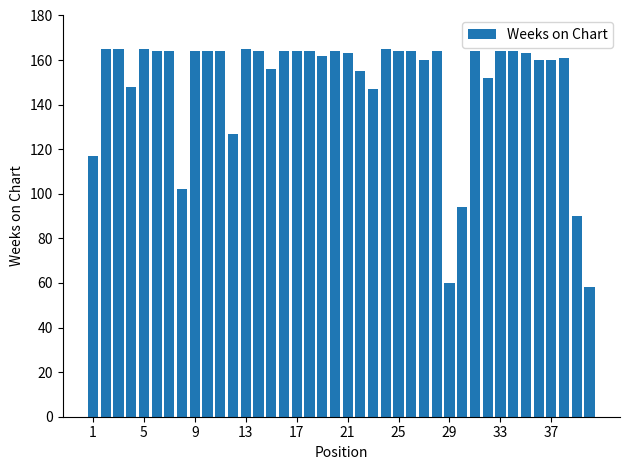

What is the sum of all values?

5984